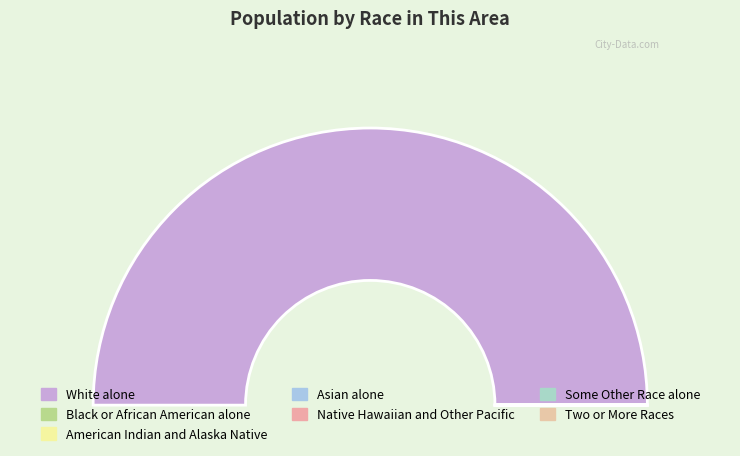

How much of the chart is everything except Native Hawaiian and Other Pacific?

100.0%